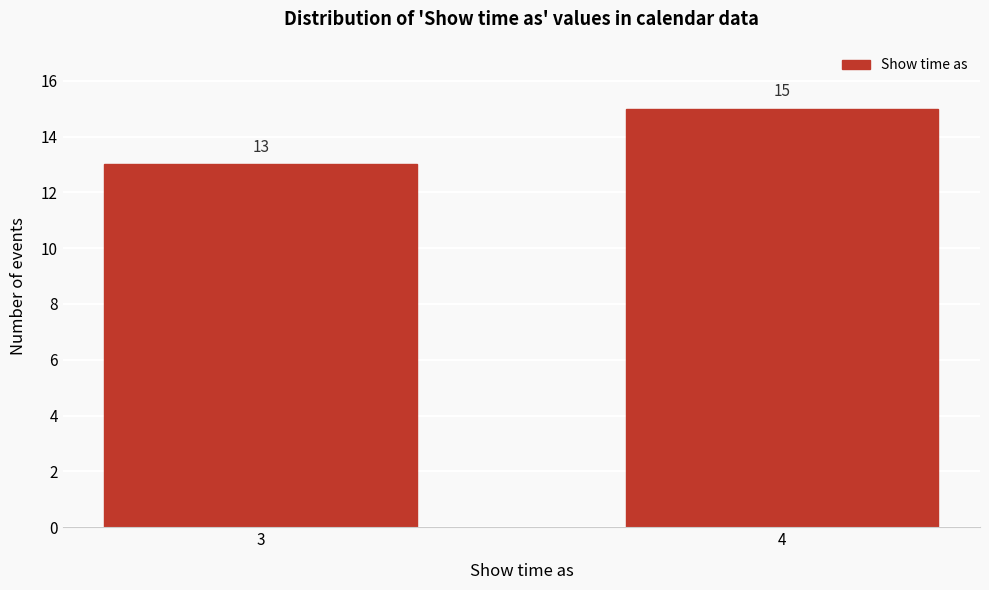

Reading right to left, what are all the values shown in this chart?

15	13